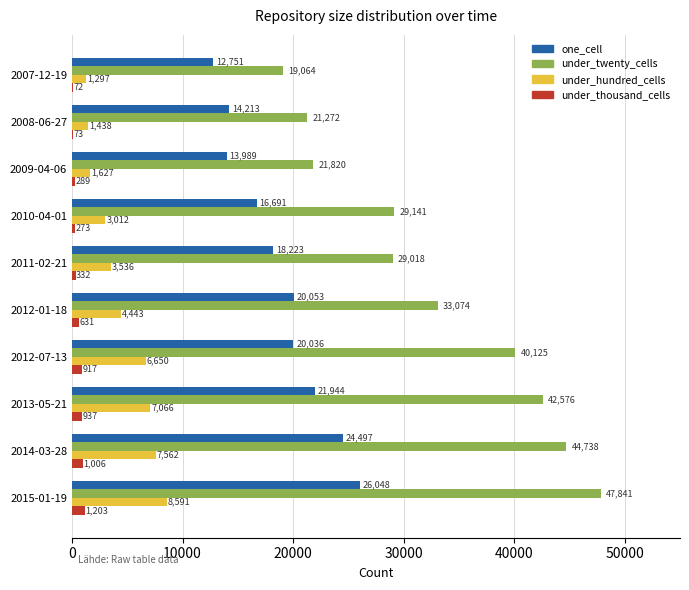

What is the sum of all under_hundred_cells values?

45222